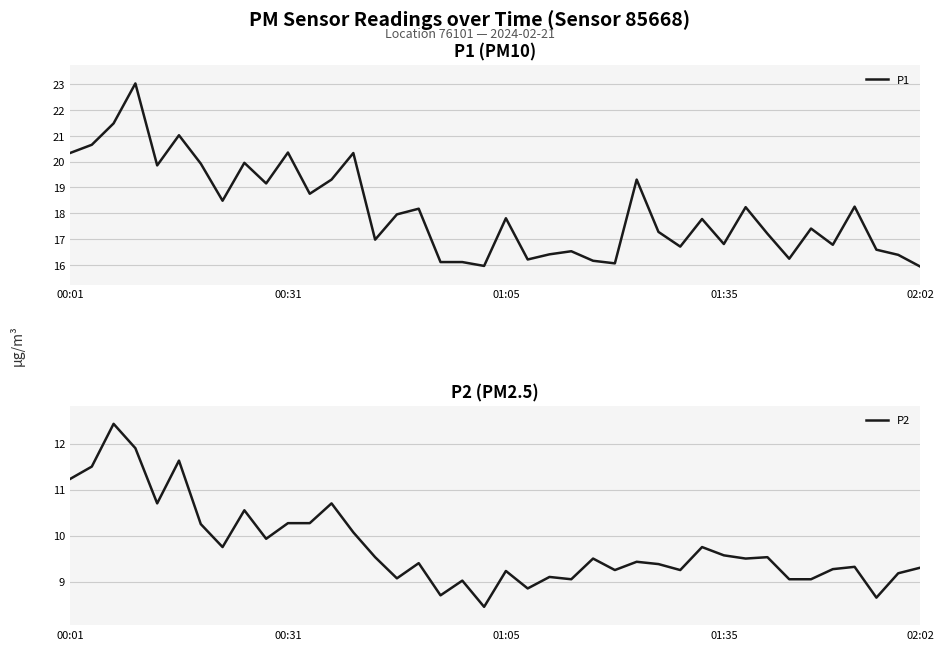

What is the average value of the P2 series?

9.8